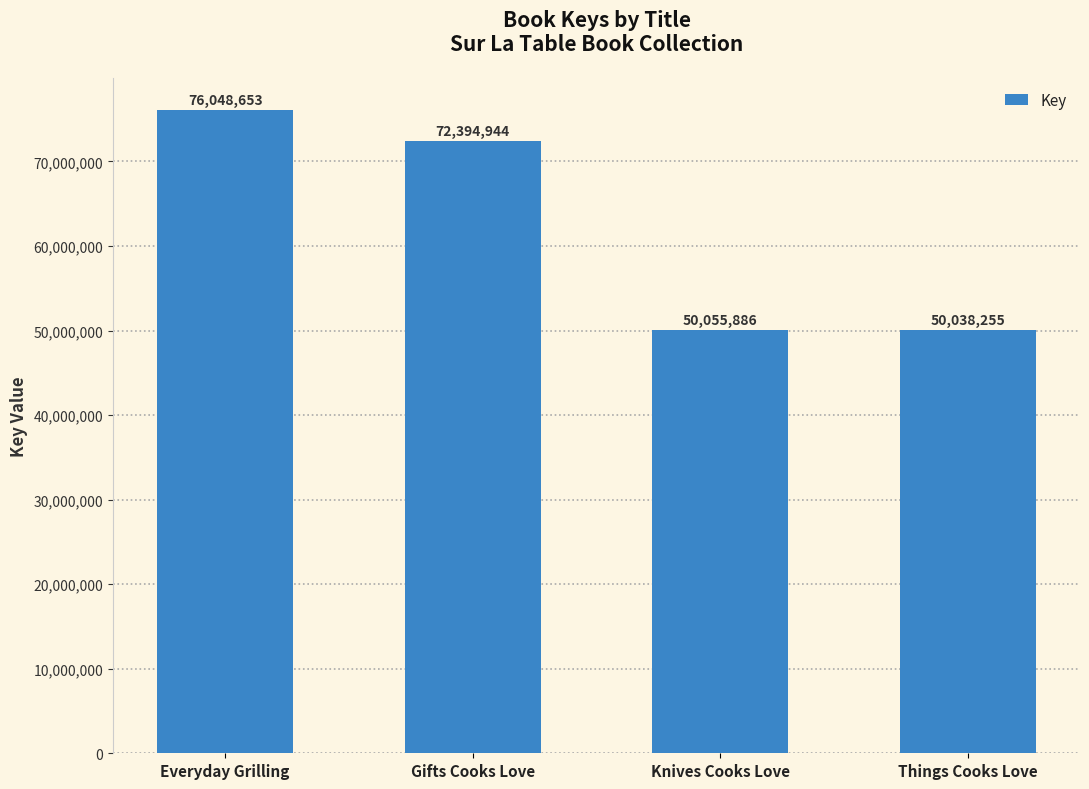

Are the bars grouped side by side (vs. stacked)?

No